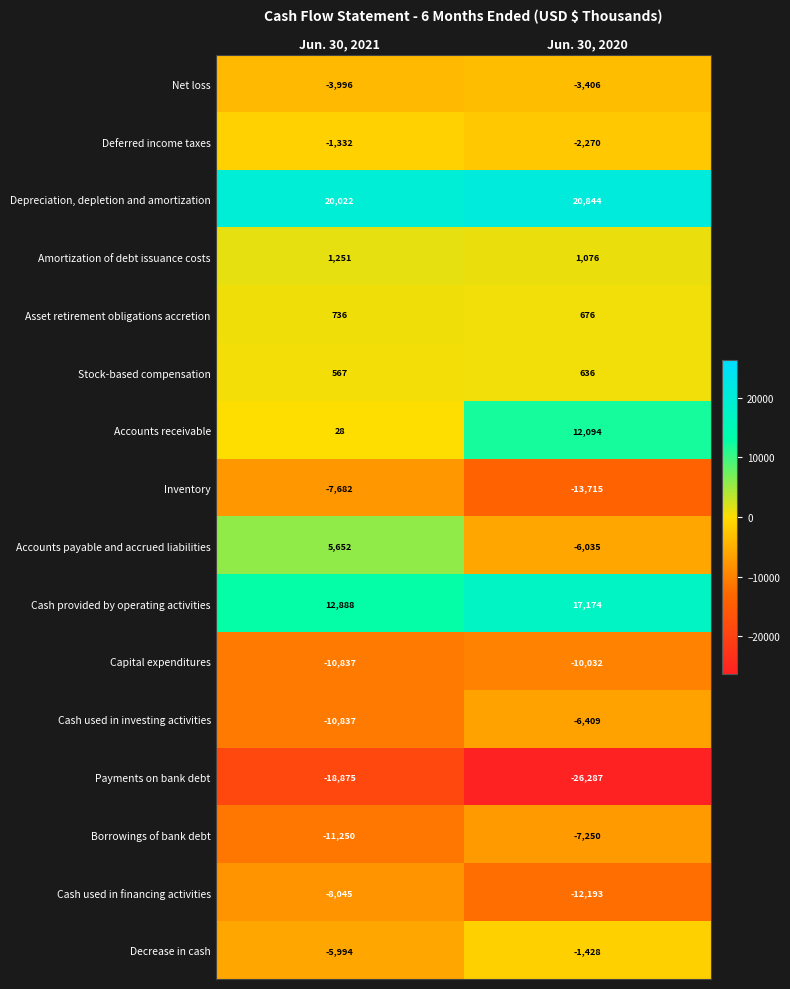

What is the approximate value of Accounts payable and accrued liabilities at Jun. 30, 2021, to the nearest 100?

5700